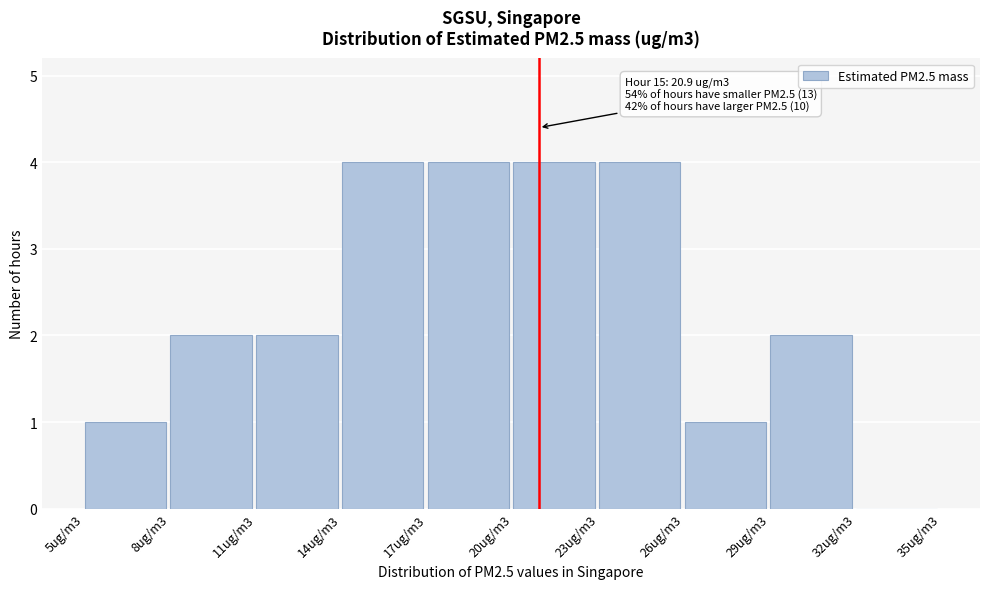

Reading right to left, transcribe all the data shown in this chart.

32ug/m3=0	29ug/m3=2	26ug/m3=1	23ug/m3=4	20ug/m3=4	17ug/m3=4	14ug/m3=4	11ug/m3=2	8ug/m3=2	5ug/m3=1